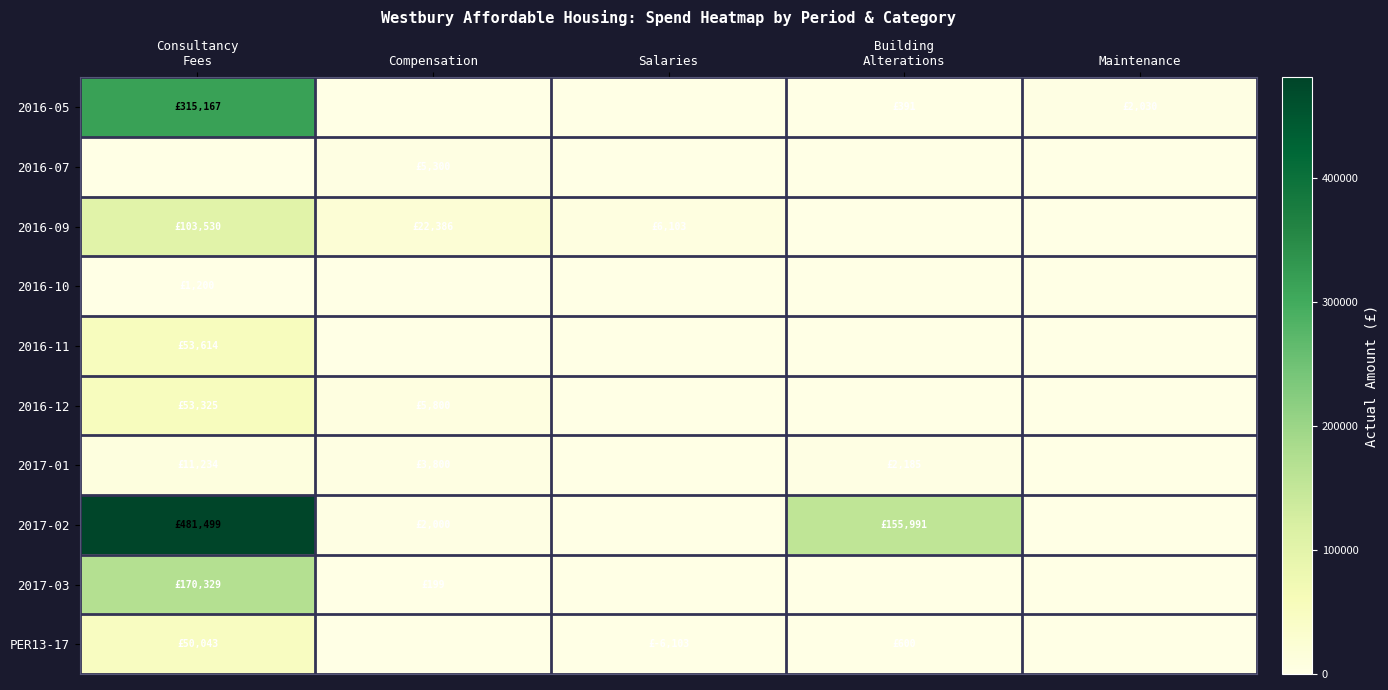

Which series has the largest range (max minus min)?

2017-02